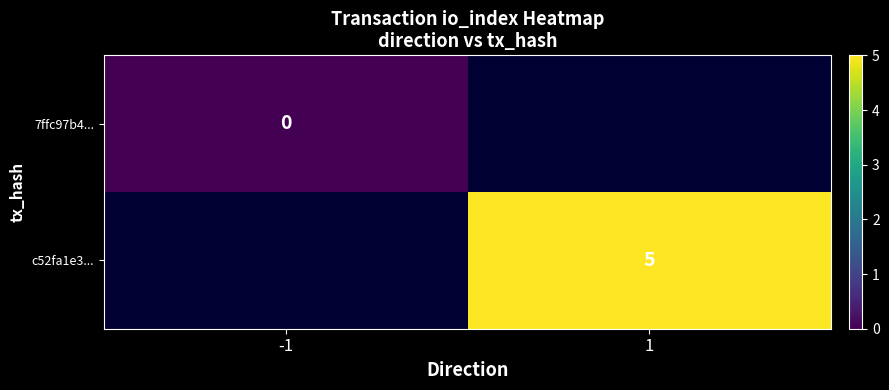

Is it true that c52fa1e3... equals 5 at 1?

True